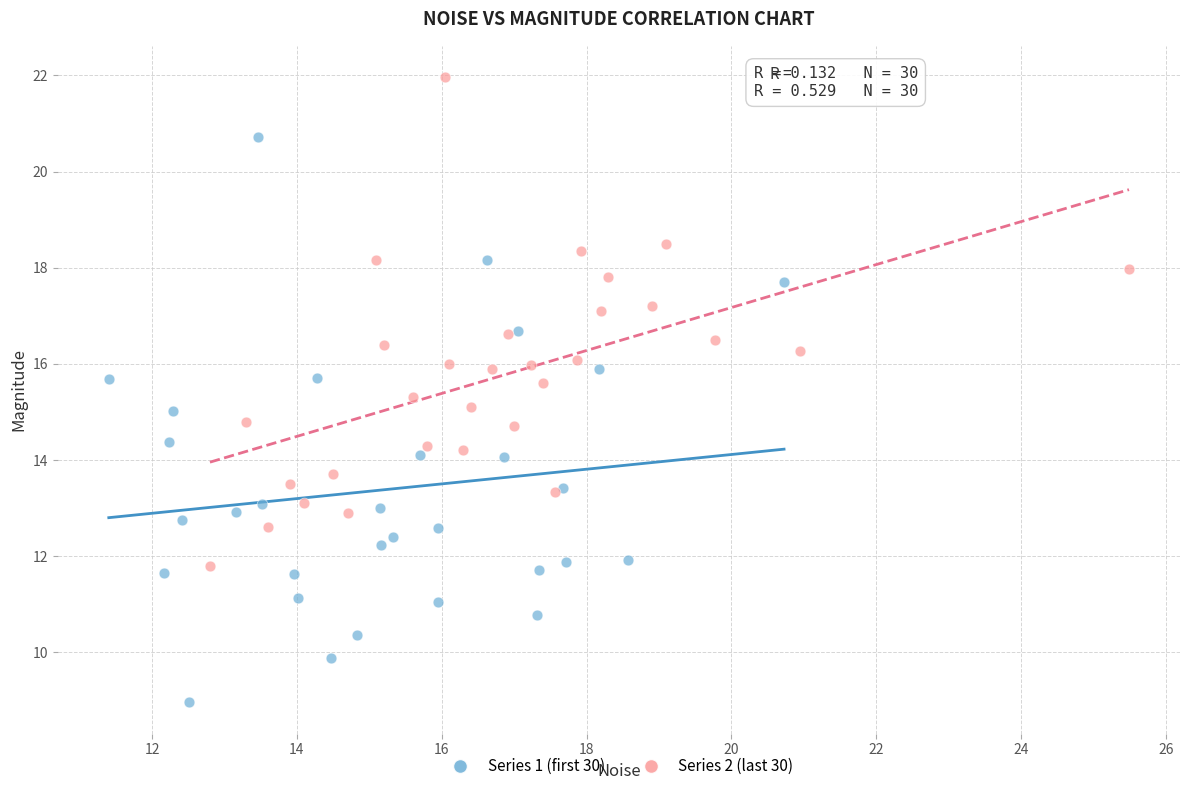

Which series reaches the maximum Y coordinate?

Series 2 (last 30)